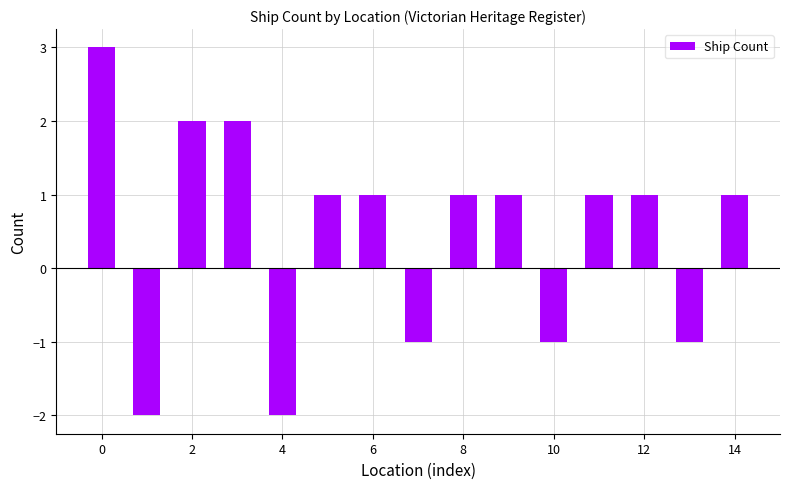

How many data points does each series have?

15